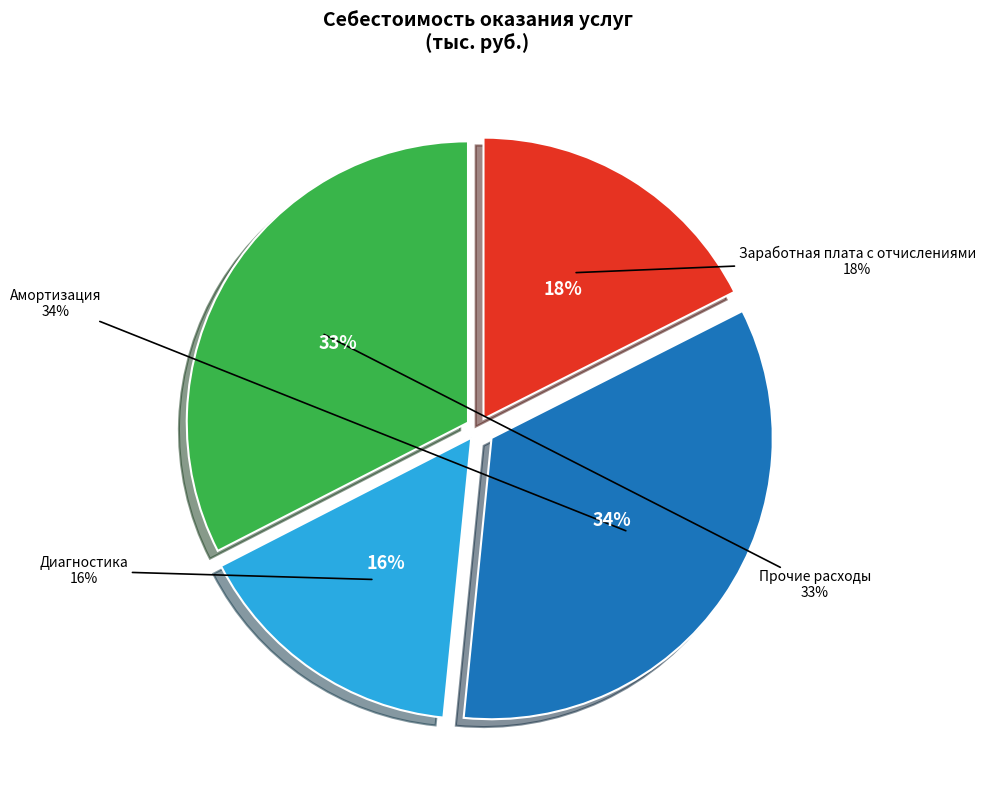

True or false: Прочие расходы accounts for 33% of the total.

True